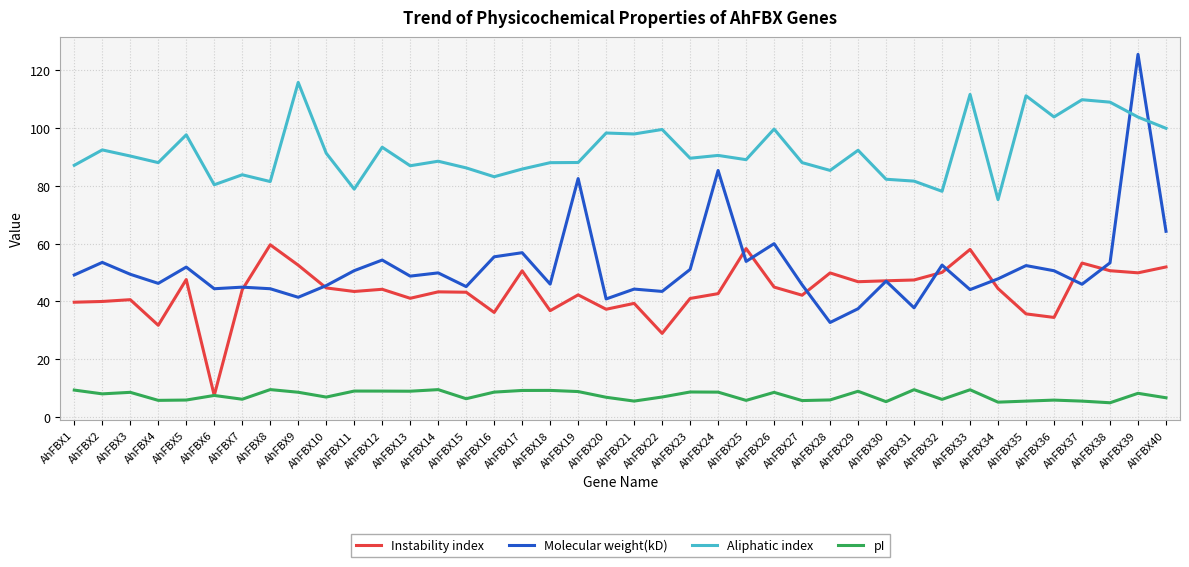

True or false: Molecular weight(kD) has a value of 14.4 at AhFBX6.

False